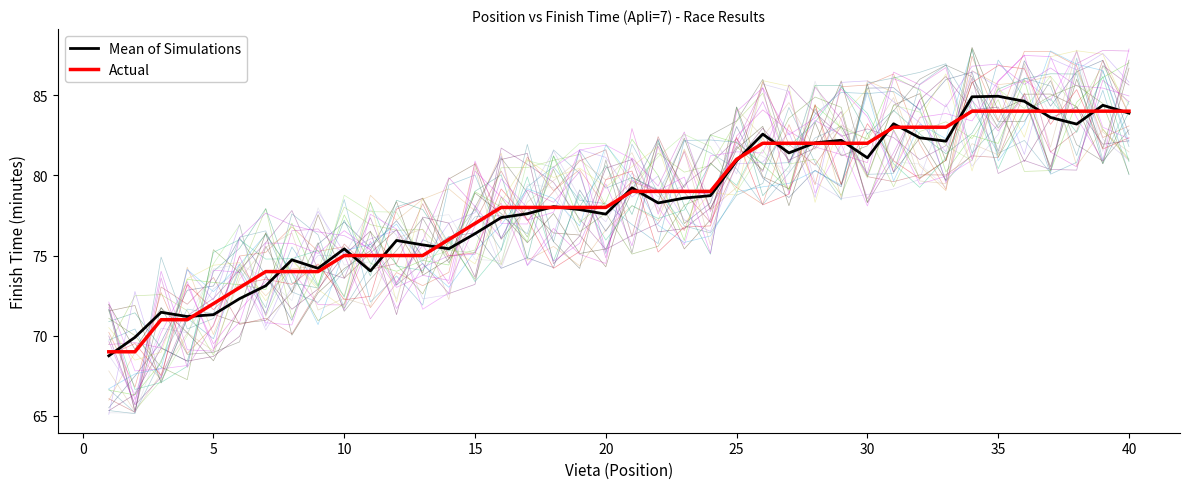

Does the chart display data point markers on the line(s)?

No